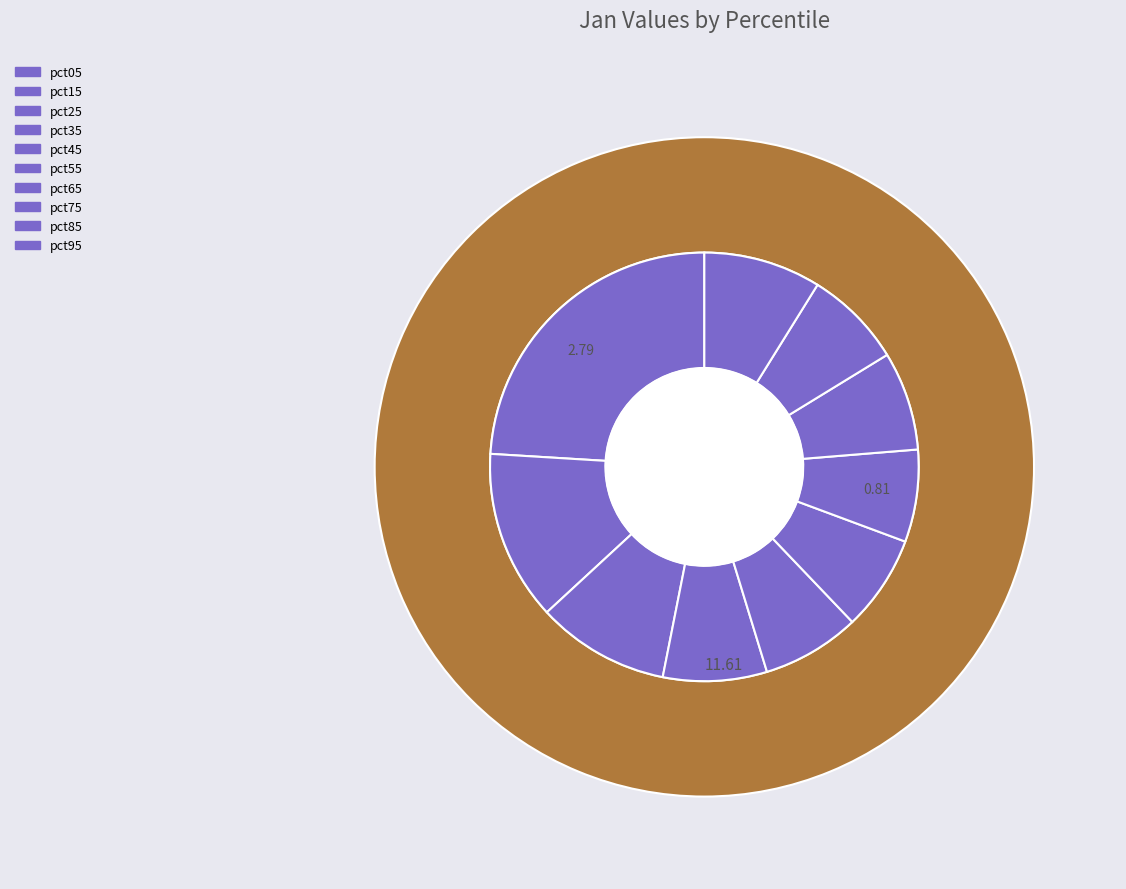

Which category has the biggest portion of the pie?

pct05